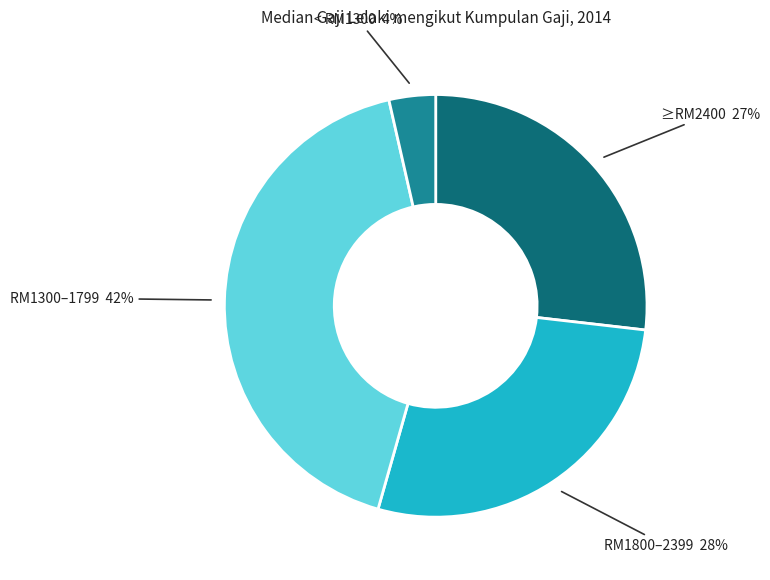

To the nearest percent, what is the difference between the largest and smallest slice percentages?

38%